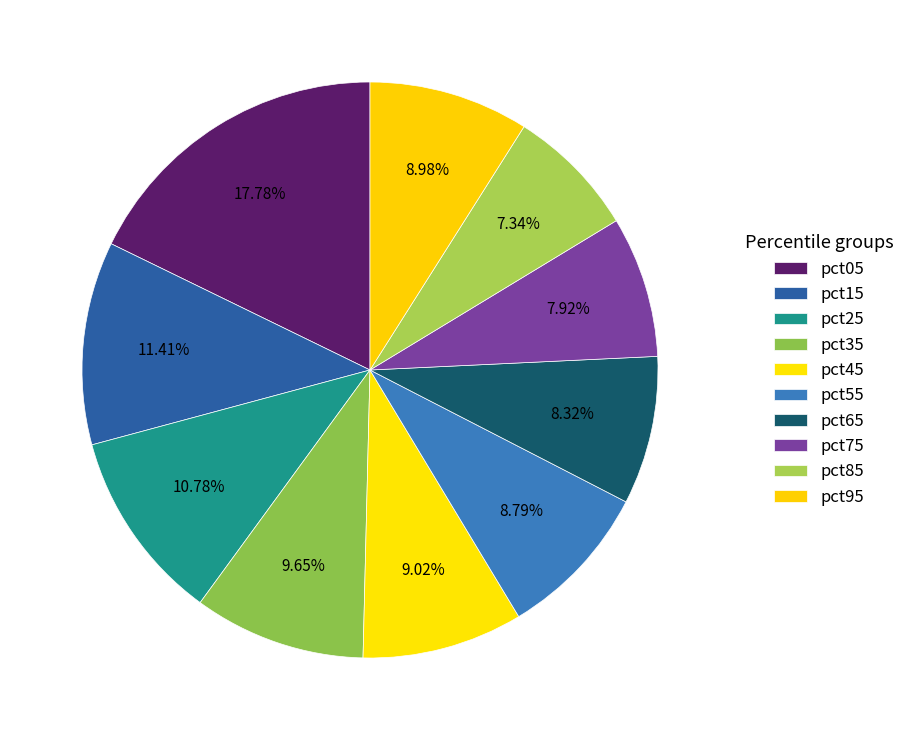

Which has a higher value, pct65 or pct85?

pct65